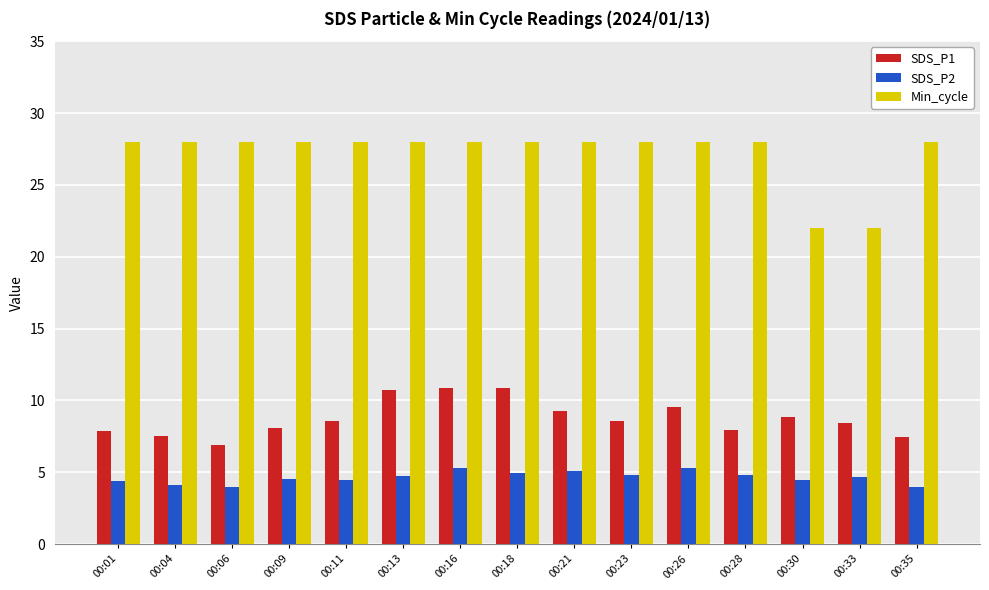

How many distinct data groups are displayed?

3